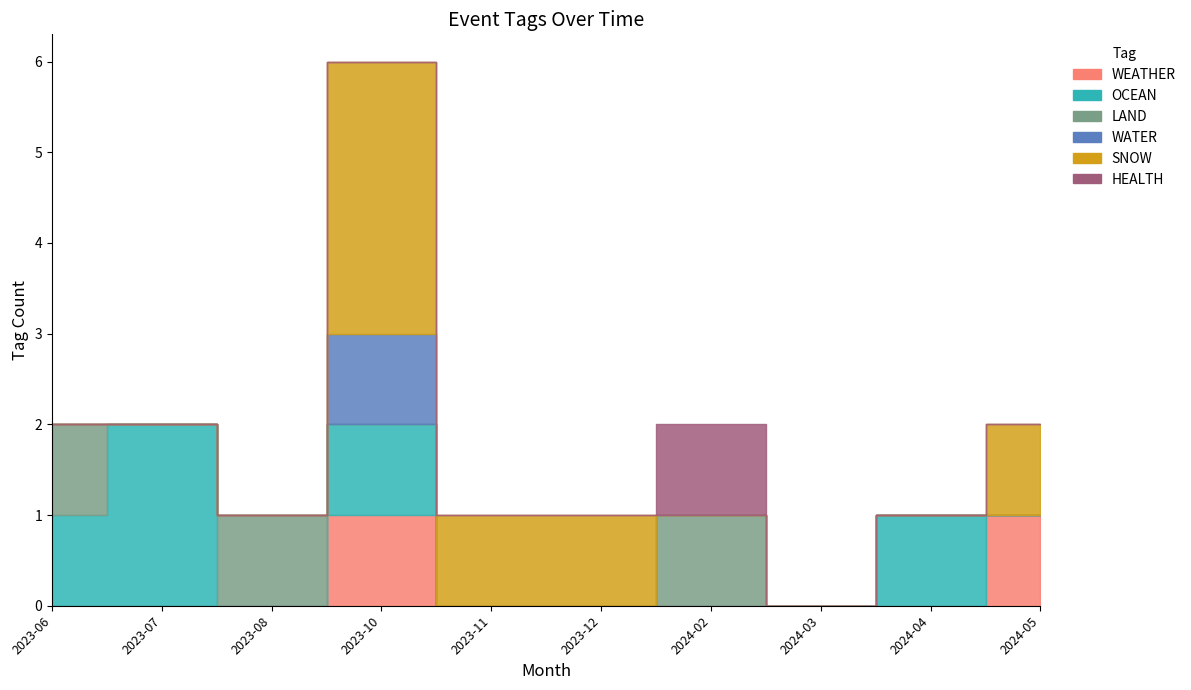

What are all the series names shown in the legend?

WEATHER, OCEAN, LAND, WATER, SNOW, HEALTH